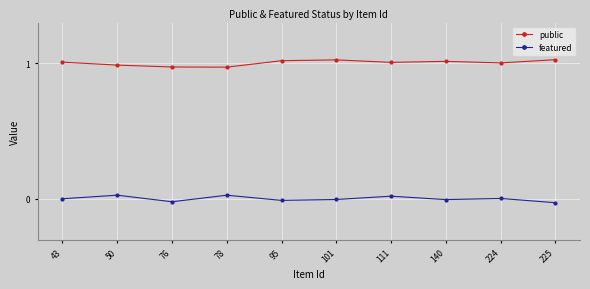

Rank the series by their average value, from lowest to highest.

featured, public